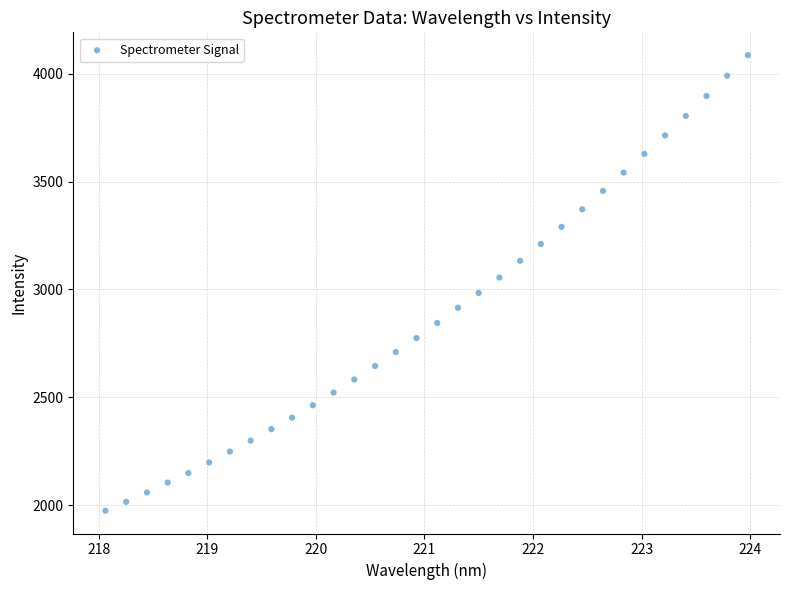

What is the range of Y values (max minus min)?

2113.3